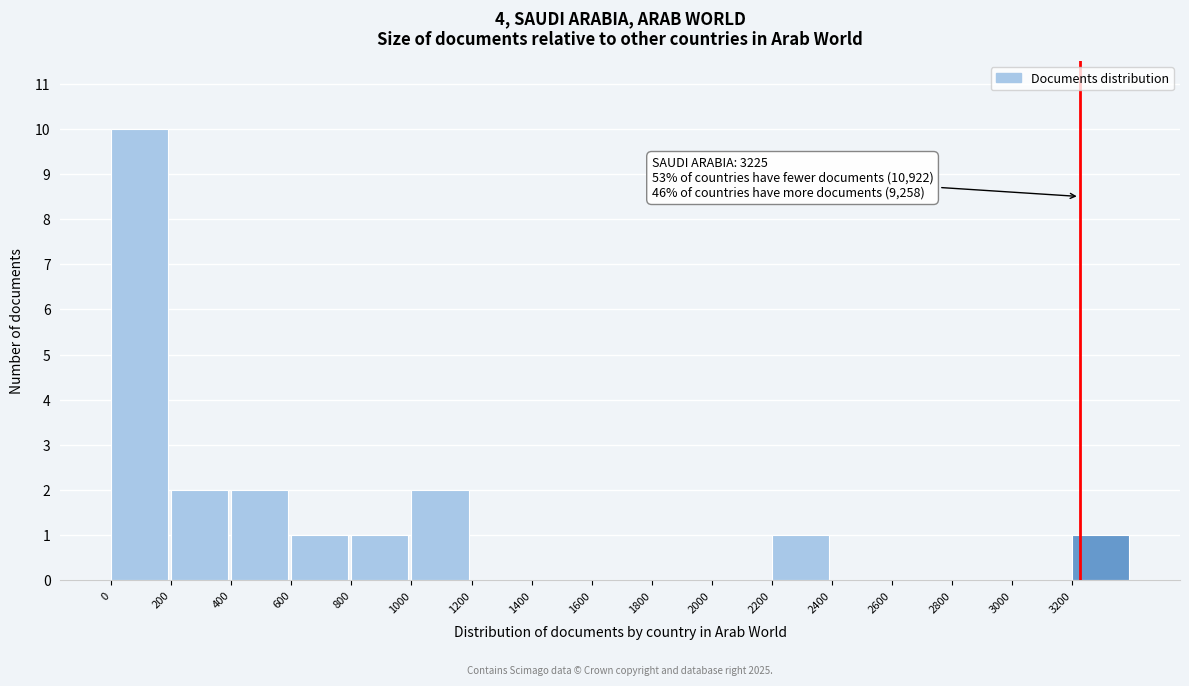

Which range on the x-axis has the tallest bar?

0 to 200